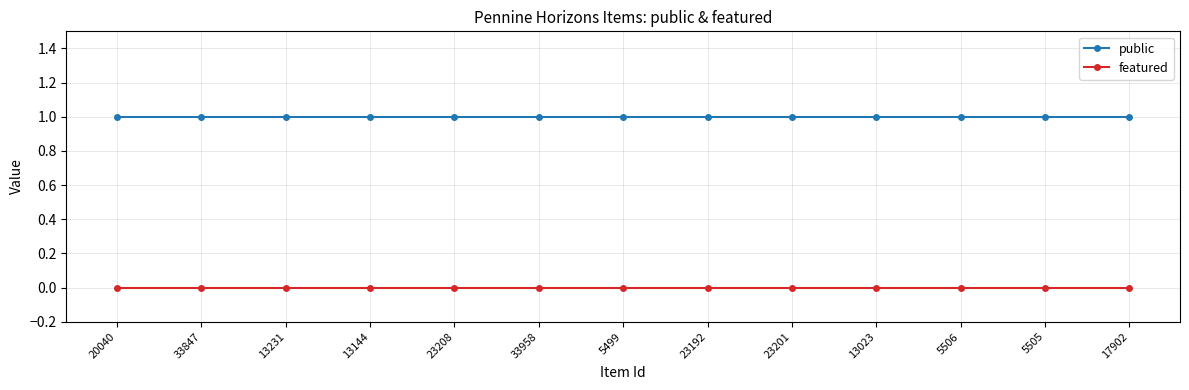

What are all the series names shown in the legend?

public, featured